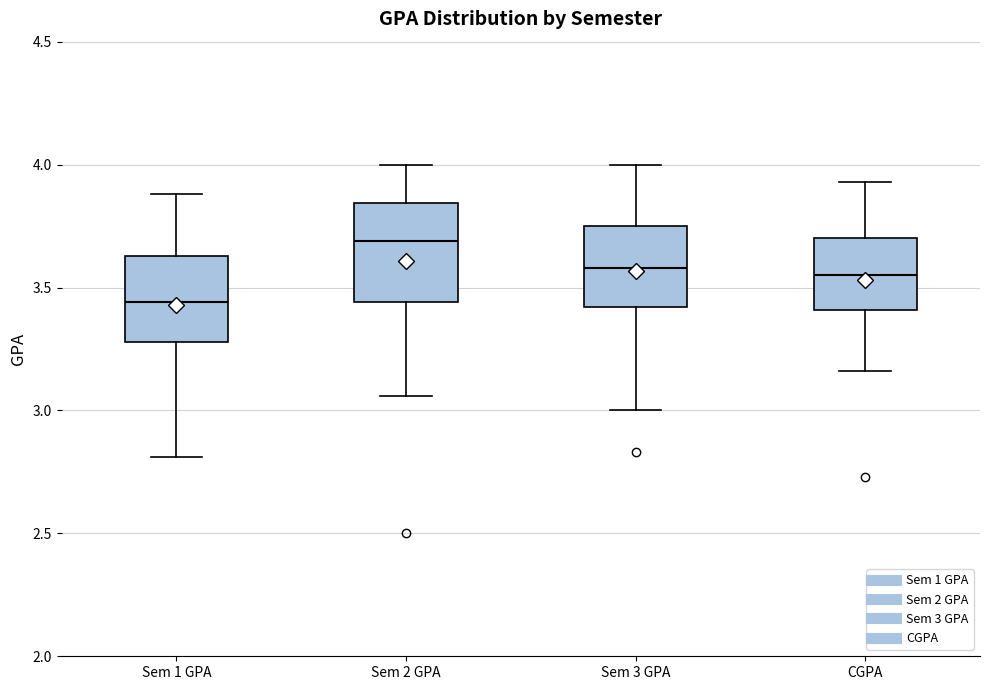

Reading left to right, transcribe this box plot: for each box, give where its median line is, the range the box spans, and where its two whiskers end, as read against the y-axis. The values are not printed on the chart, so give them approximately, as read against the axis.

Sem 1 GPA: median 3.45, box 3.30 to 3.65, whiskers 2.80 to 3.90
Sem 2 GPA: median 3.70, box 3.45 to 3.85, whiskers 3.05 to 4.00
Sem 3 GPA: median 3.60, box 3.40 to 3.75, whiskers 3.00 to 4.00
CGPA: median 3.55, box 3.40 to 3.70, whiskers 3.15 to 3.95